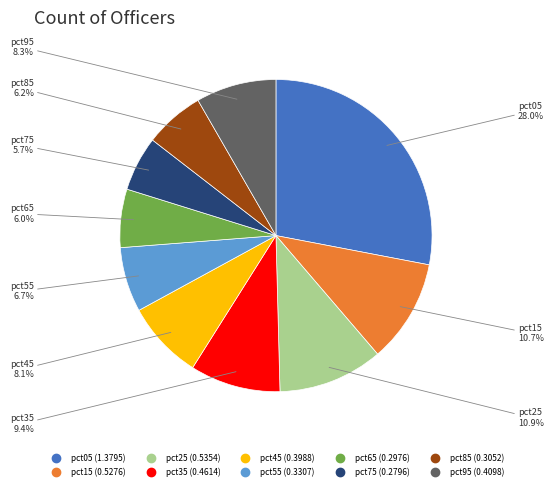

Which category has the biggest portion of the pie?

pct05